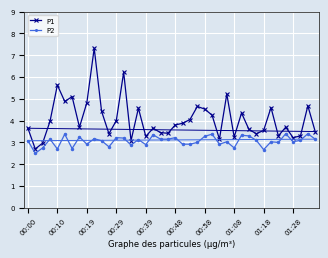

What is the highest value of the P2 series?

3.4